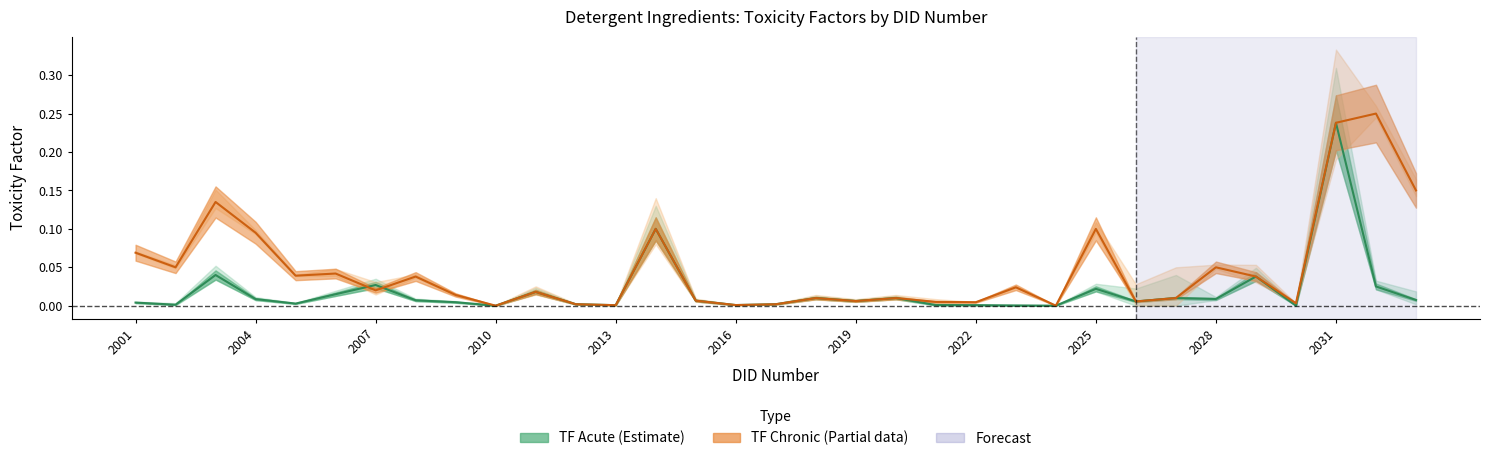

Does the chart display data point markers on the line(s)?

No